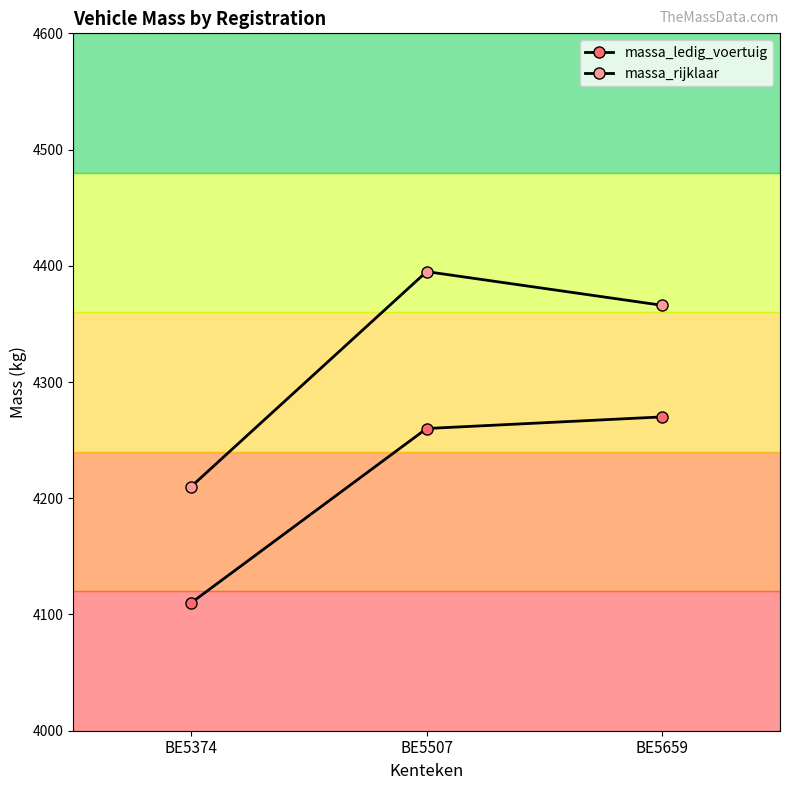

At which category does the chart reach its peak across all series?

BE5507